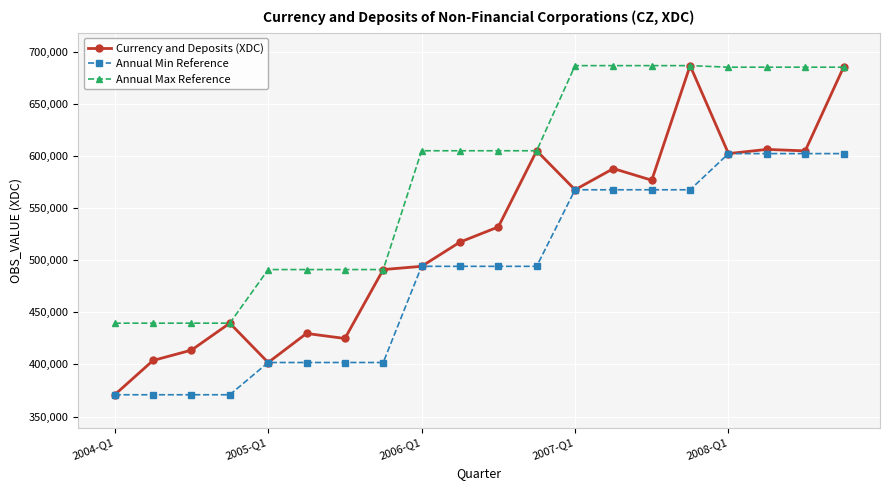

What is the maximum value shown in the chart?

686992